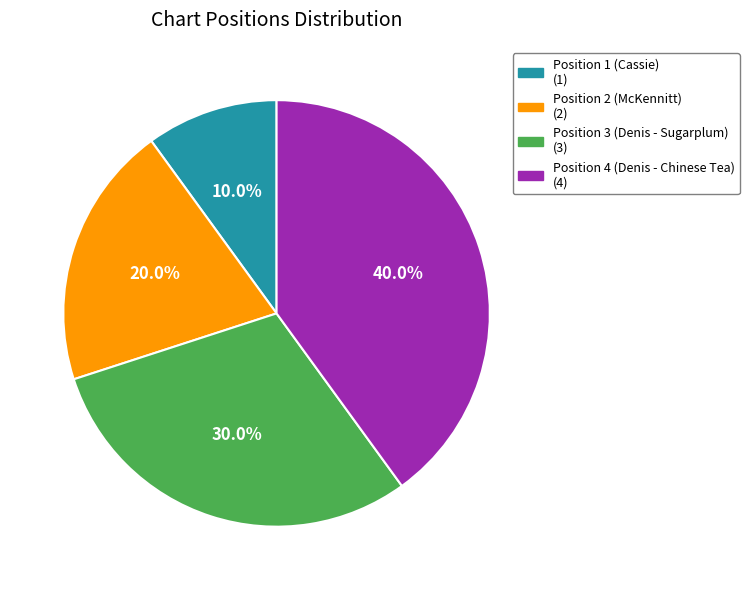

How many slices are in this pie chart?

4